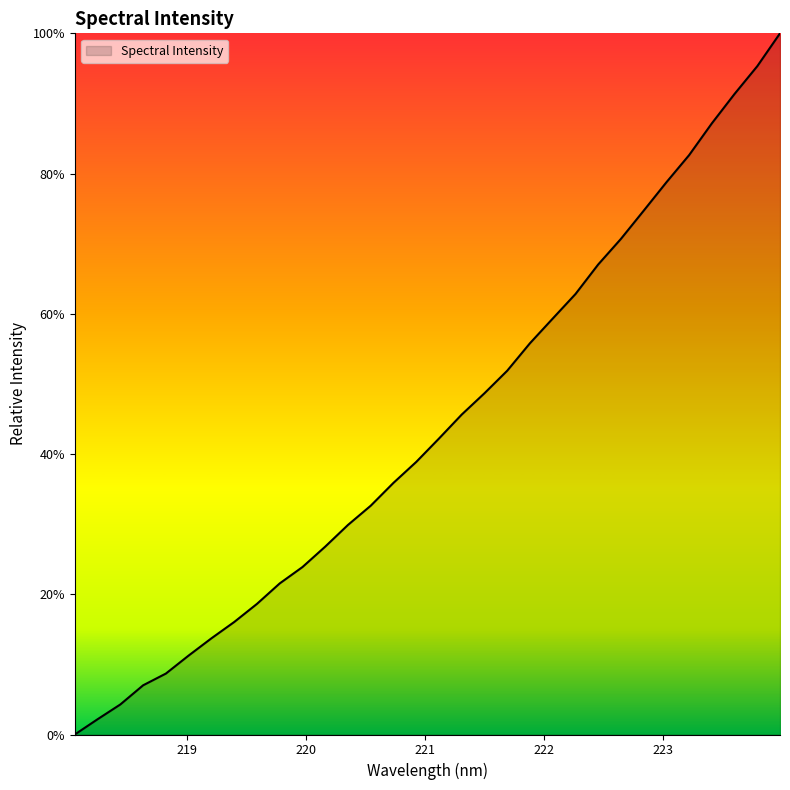

What is the greatest value displayed?

100.0